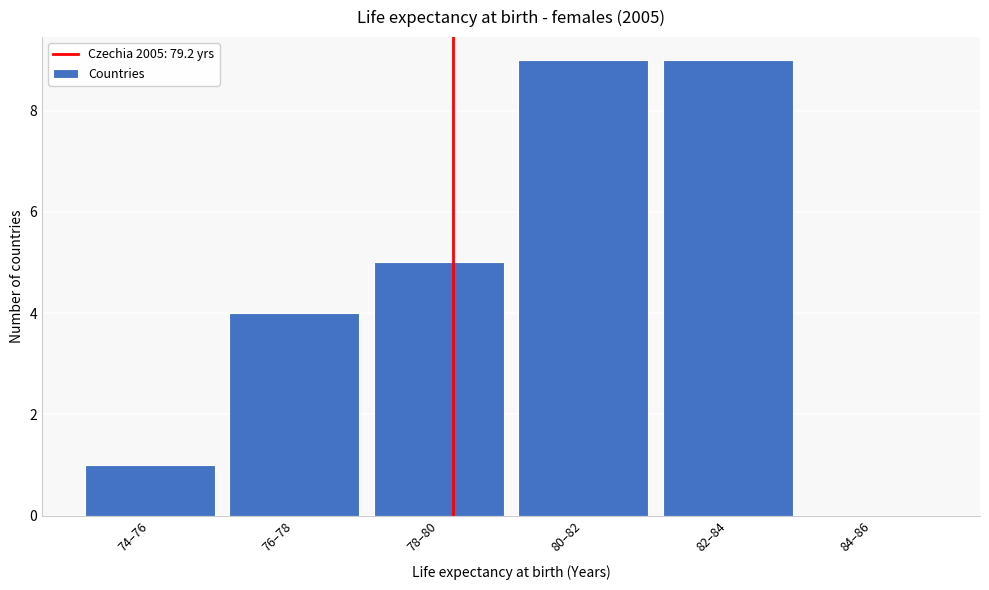

Reading left to right, list all the values displayed in this chart.

74–76=1	76–78=4	78–80=5	80–82=9	82–84=9	84–86=0